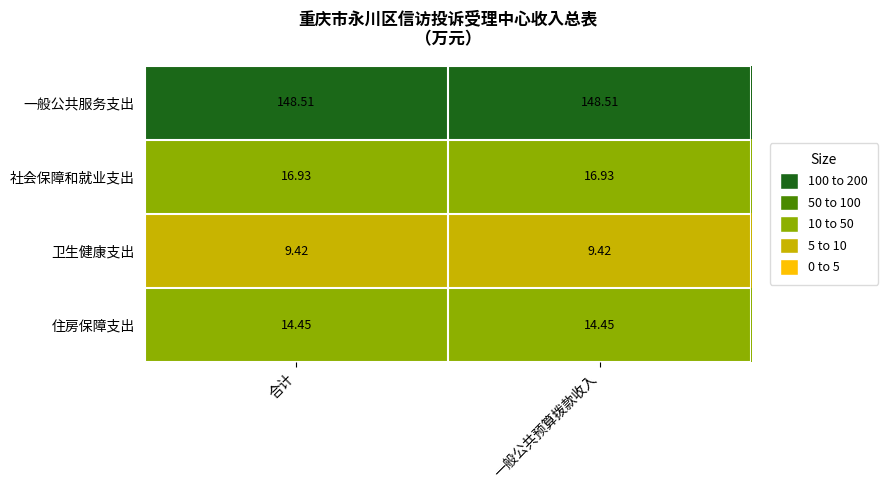

Is the value of 一般公共服务支出 at 合计 greater than the value of 住房保障支出 at 合计?

Yes